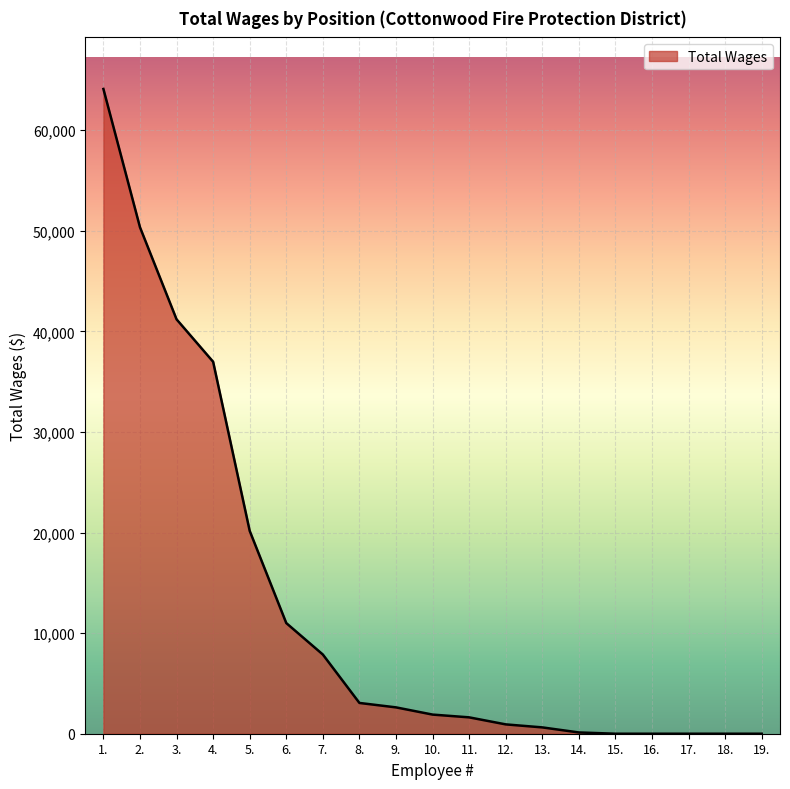

What is the difference between the maximum and minimum values?

64107